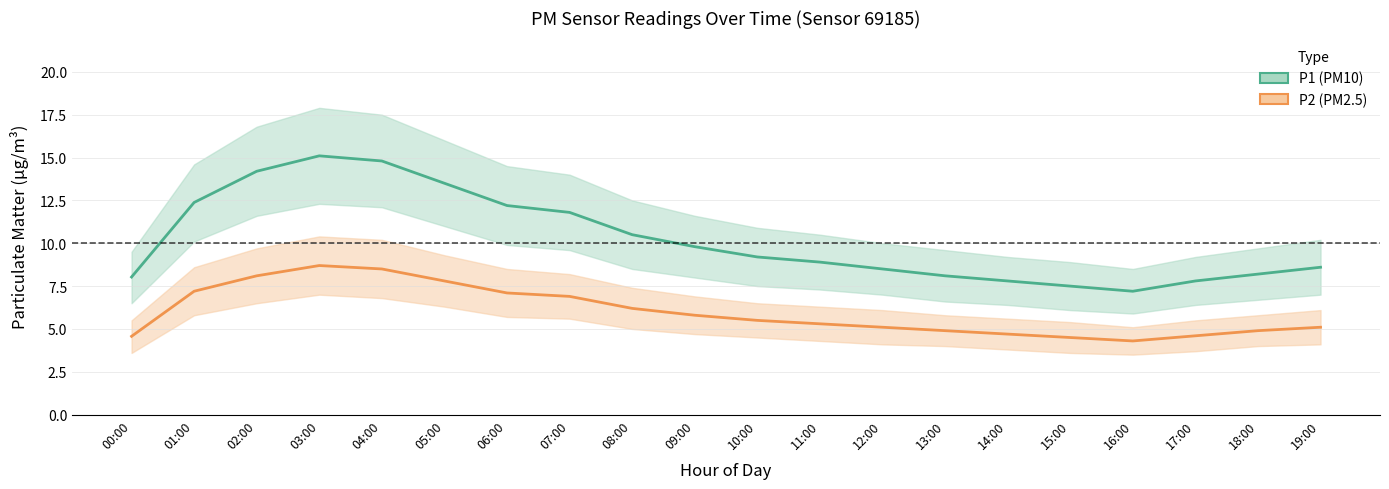

Where does the P1 (PM10) series first go above 9?

01:00